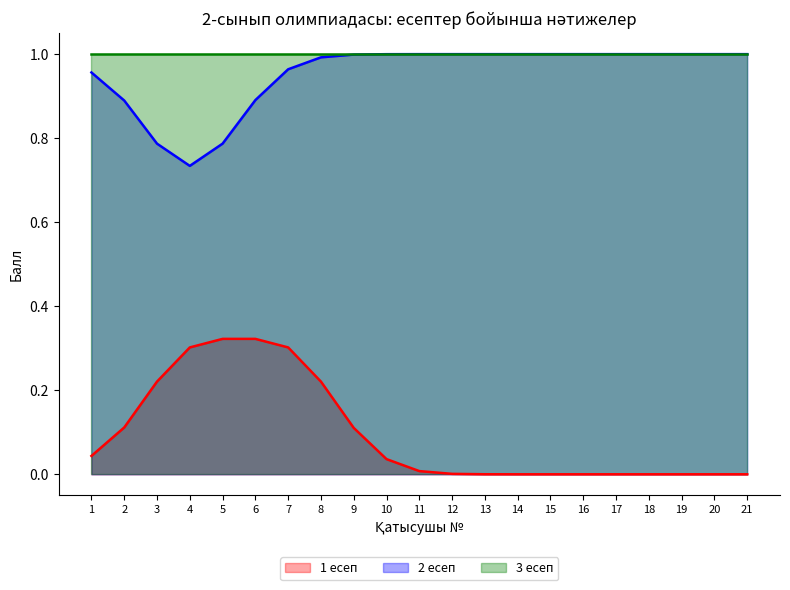

What value does the 2 есеп series have at 16?

1